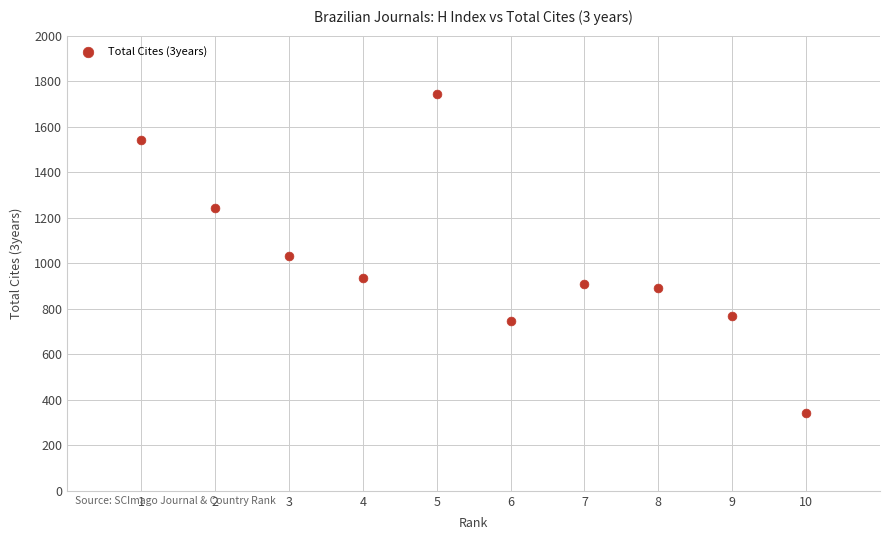

What is the average X value?

6